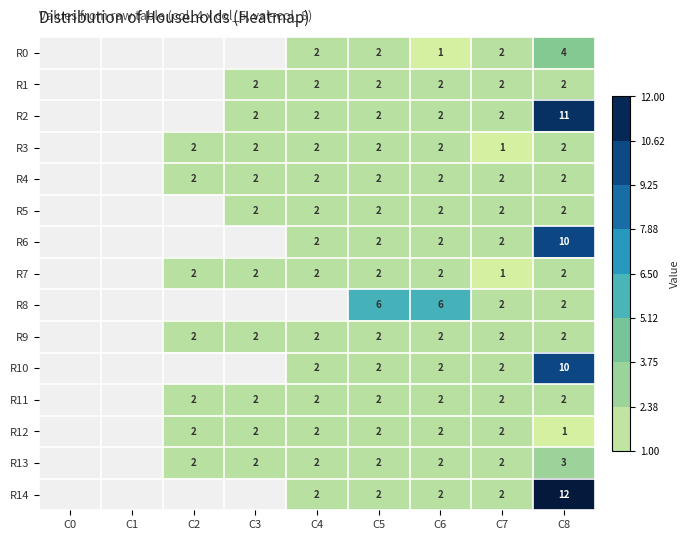

At which category does the chart reach its minimum across all series?

C6